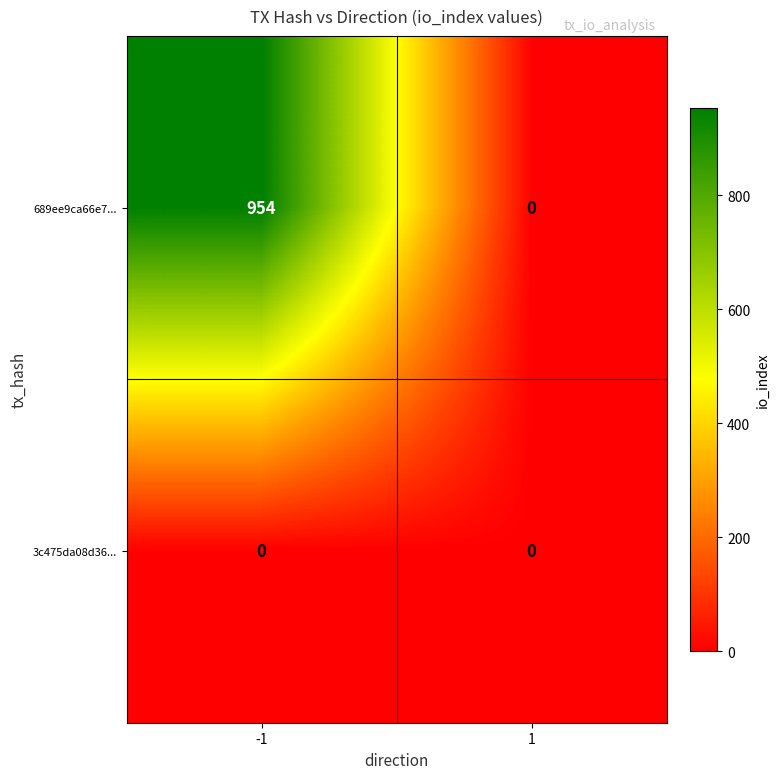

Rank the series by their average value, from highest to lowest.

689ee9ca66e7..., 3c475da08d36...